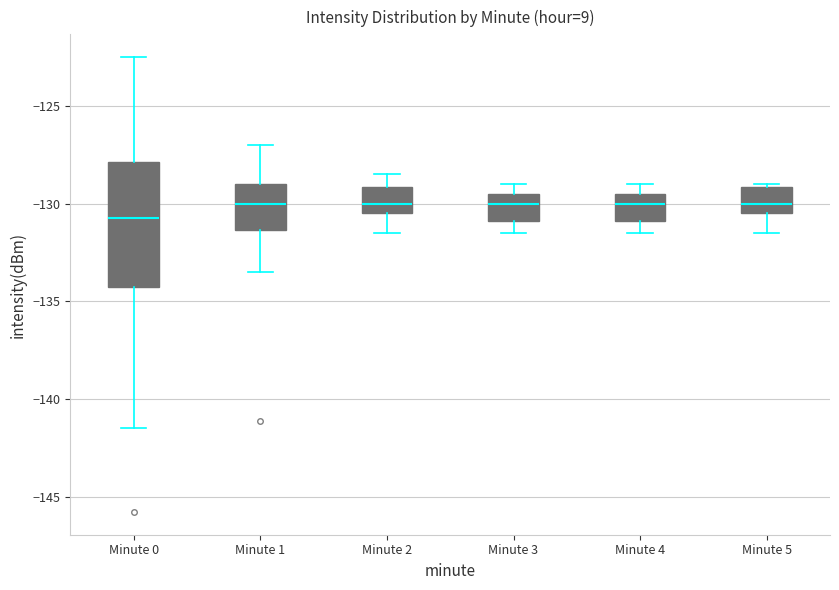

Which box's median line is the lowest?

Minute 0